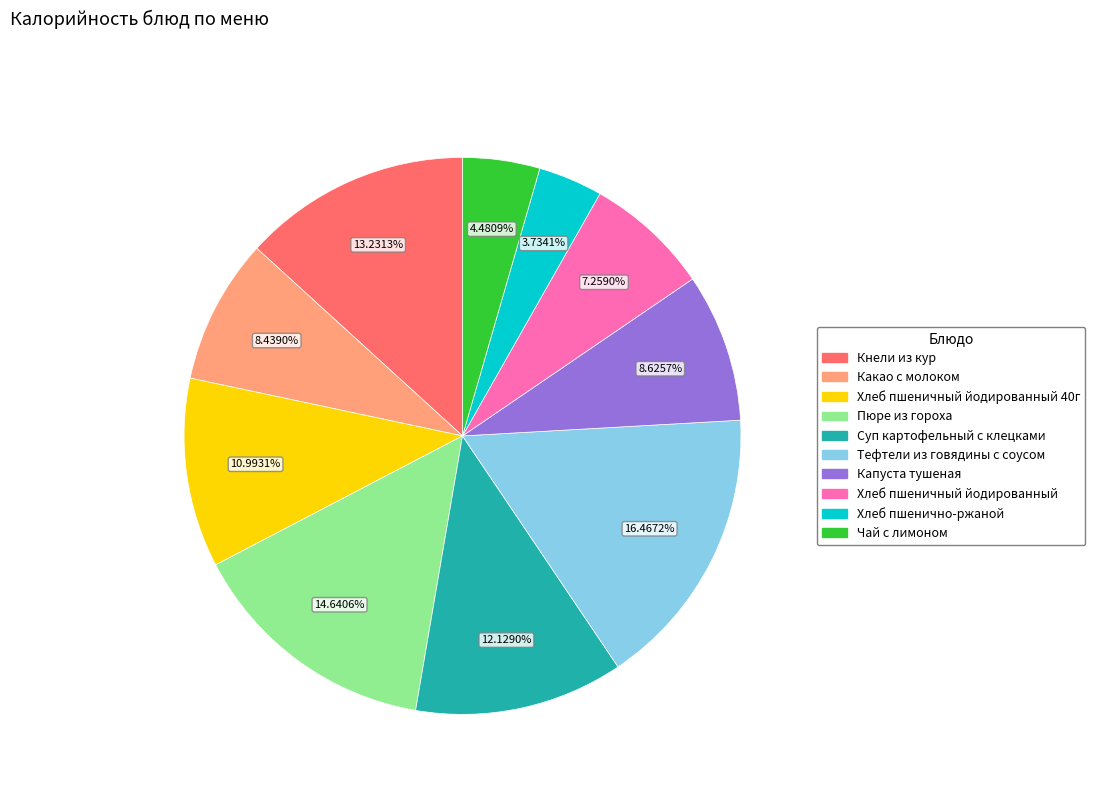

Does any single category account for the majority?

No